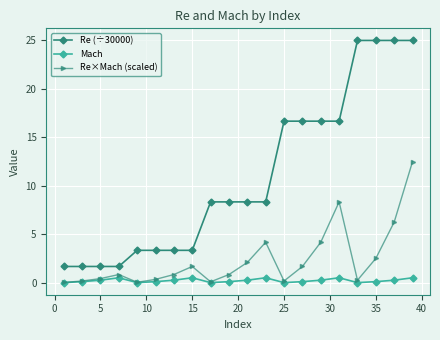

True or false: Re (÷30000) and Mach cross at least once.

False